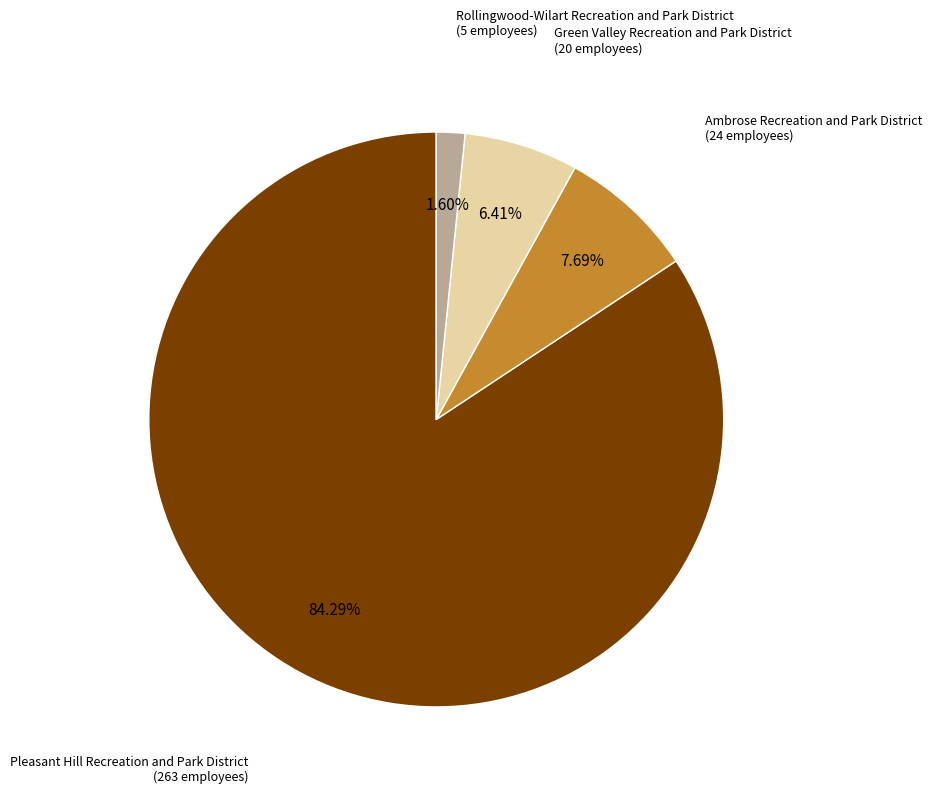

Is there any slice that represents more than half of the pie?

Yes